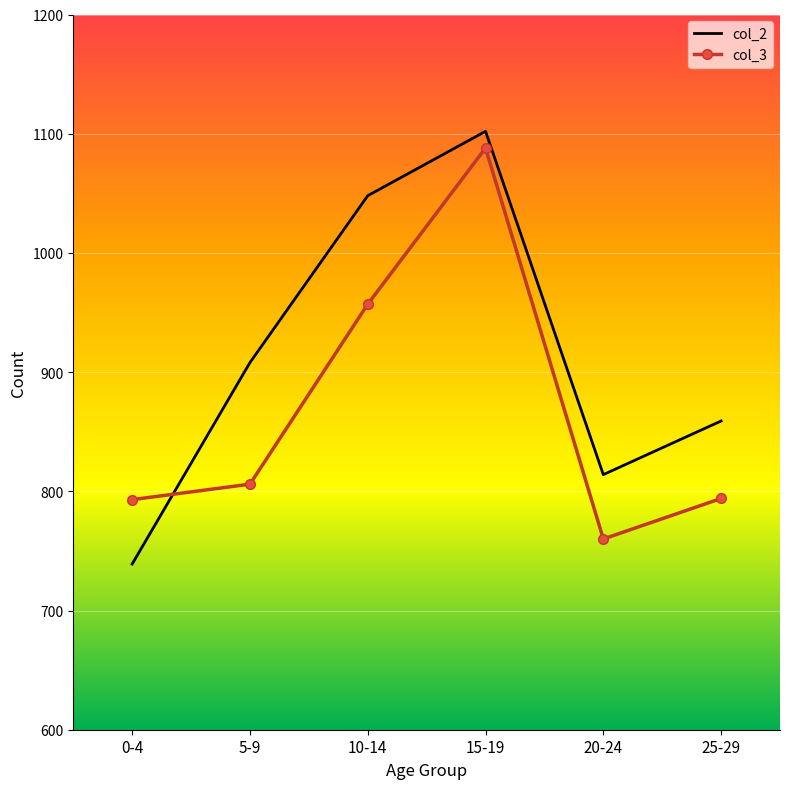

Is the value of col_2 at 5-9 greater than the value of col_3 at 20-24?

Yes